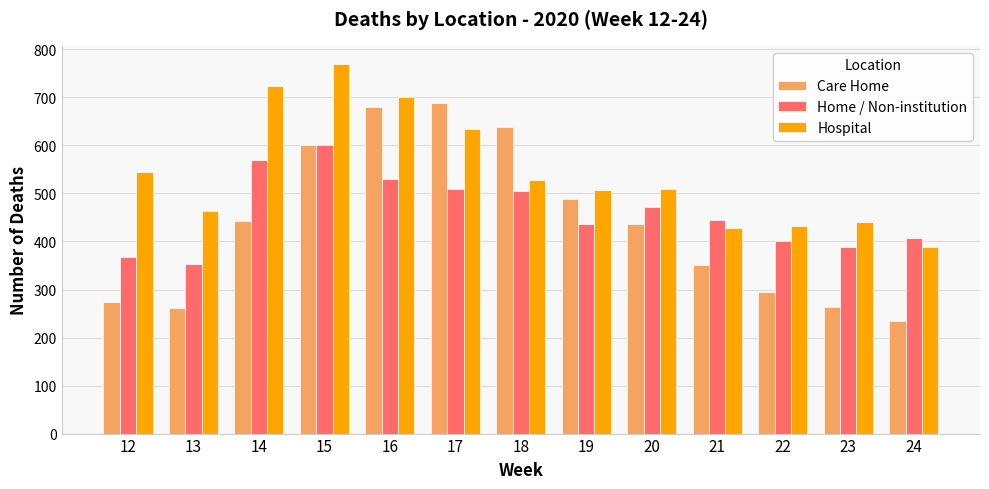

How many bars are there in total?

39